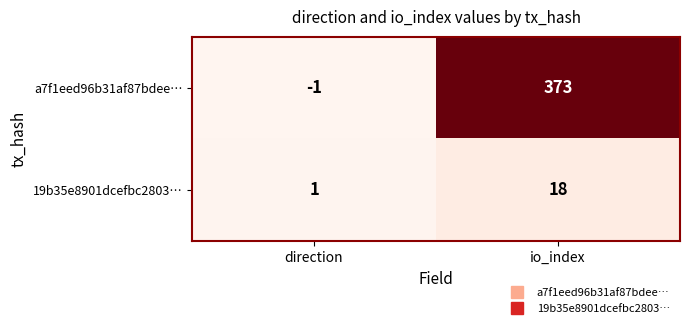

What value does the a7f1eed96b31af87bdee… series have at io_index, to the nearest 5?

375